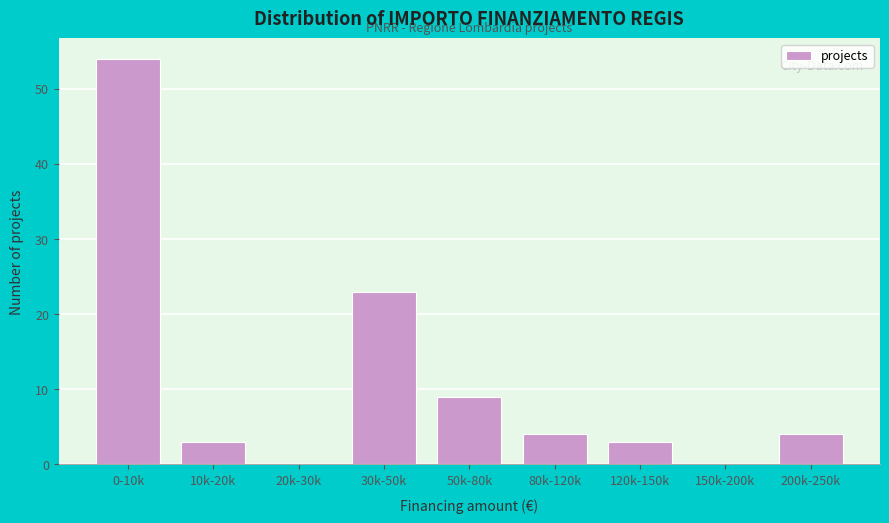

Reading right to left, list all the values displayed in this chart.

200k-250k=4	150k-200k=0	120k-150k=3	80k-120k=4	50k-80k=9	30k-50k=23	20k-30k=0	10k-20k=3	0-10k=54